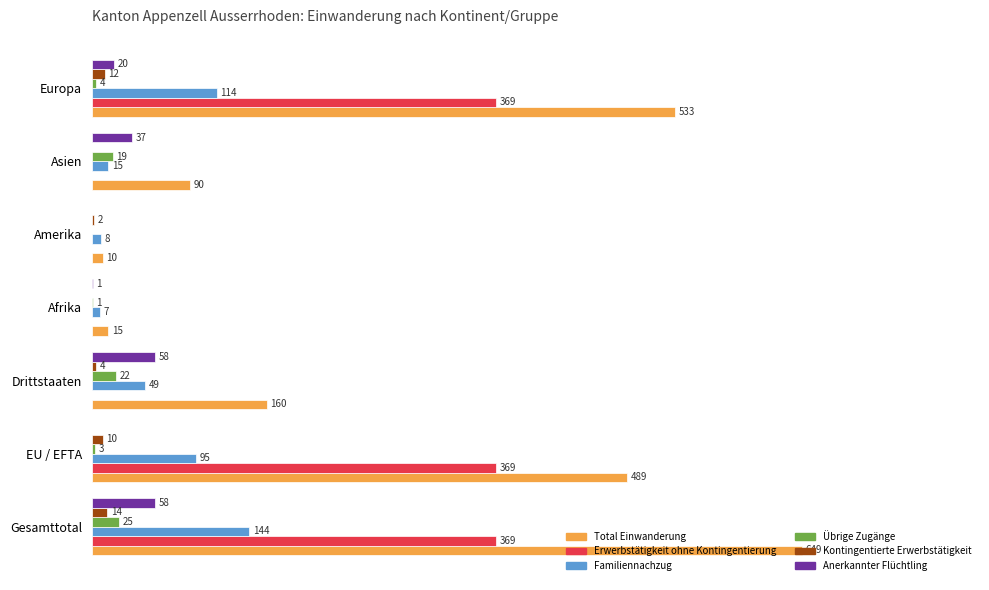

Rank the series by their maximum value, from highest to lowest.

Total Einwanderung, Erwerbstätigkeit ohne Kontingentierung, Familiennachzug, Anerkannter Flüchtling, Übrige Zugänge, Kontingentierte Erwerbstätigkeit